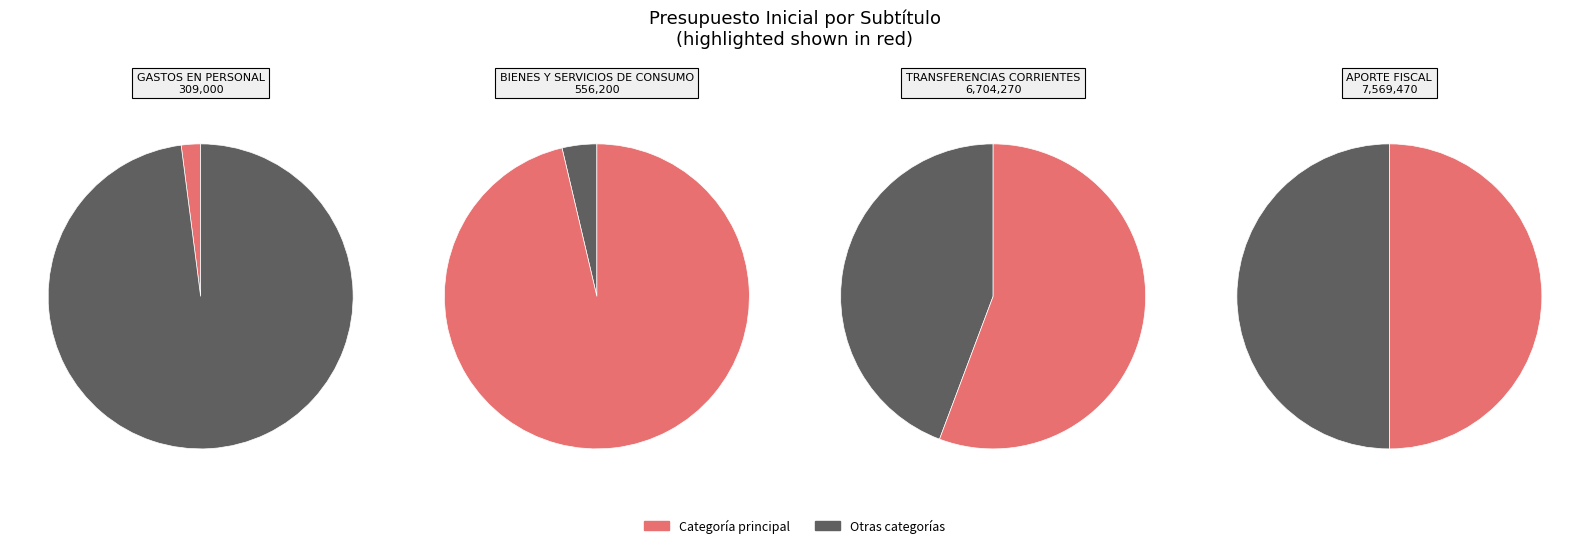

To the nearest percent, what portion does APORTE FISCAL represent?

50%